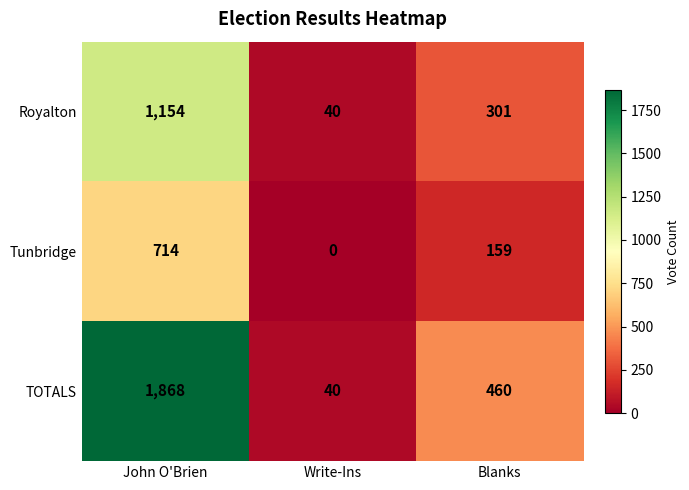

Between Write-Ins and Blanks, which series saw the biggest shift?

TOTALS